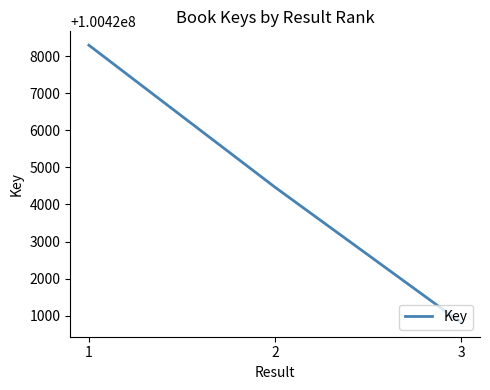

Does the chart have visible grid lines?

No